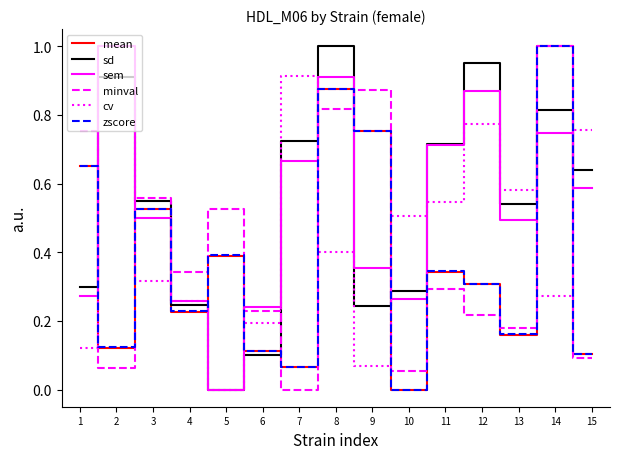

Between 7 and 10, which series saw the biggest shift?

sd